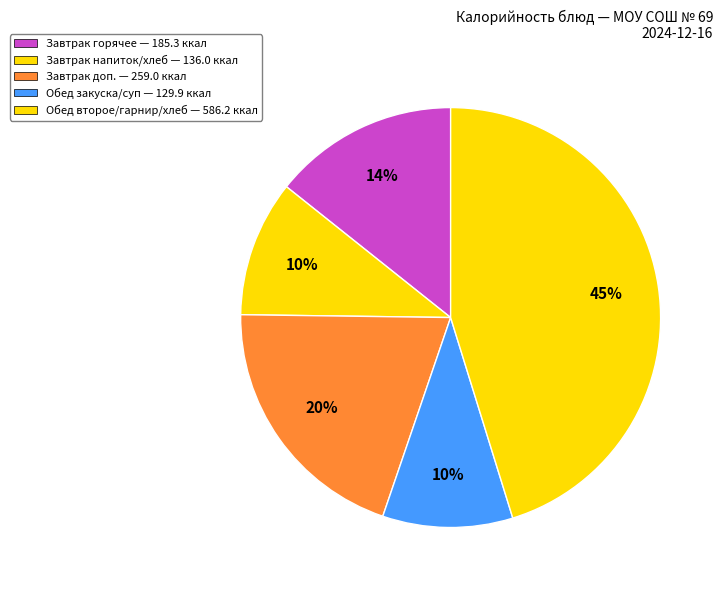

How many segments does this pie chart have?

5